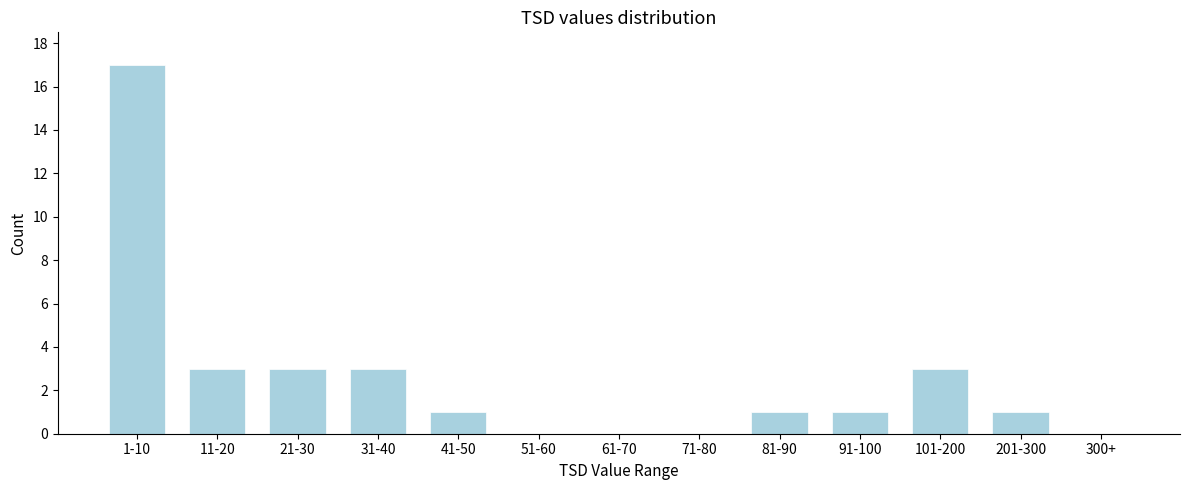

Reading left to right, transcribe all the data shown in this chart.

1-10=17	11-20=3	21-30=3	31-40=3	41-50=1	51-60=0	61-70=0	71-80=0	81-90=1	91-100=1	101-200=3	201-300=1	300+=0